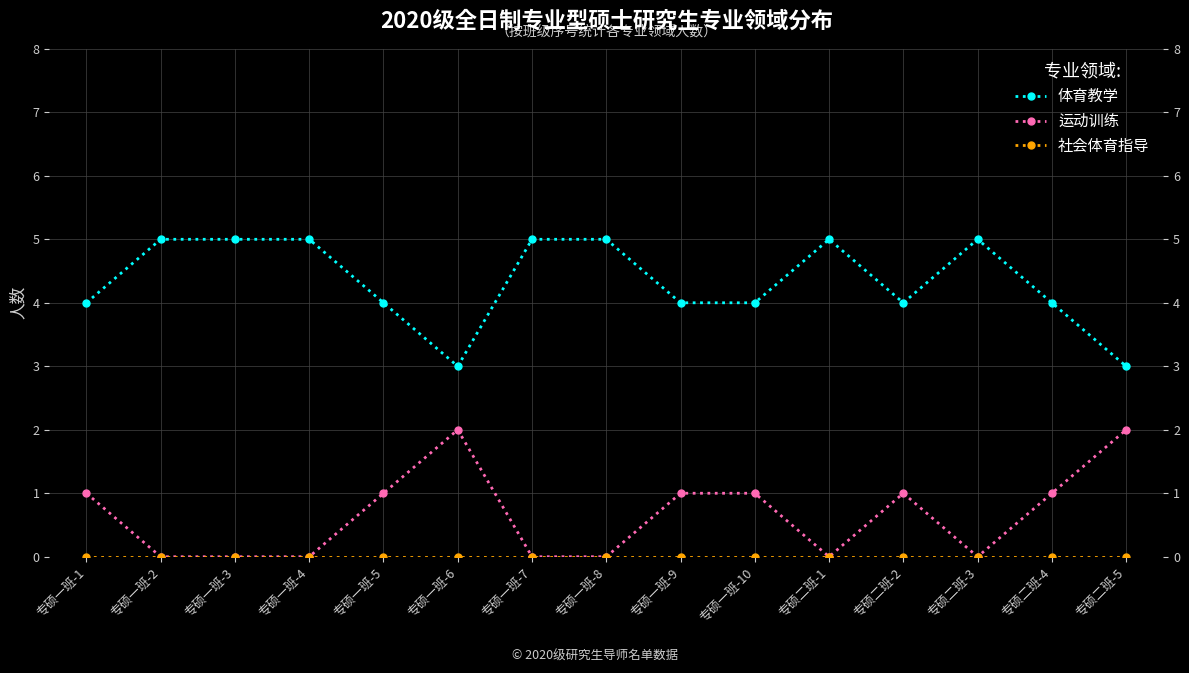

Which series has the largest total across all categories?

体育教学